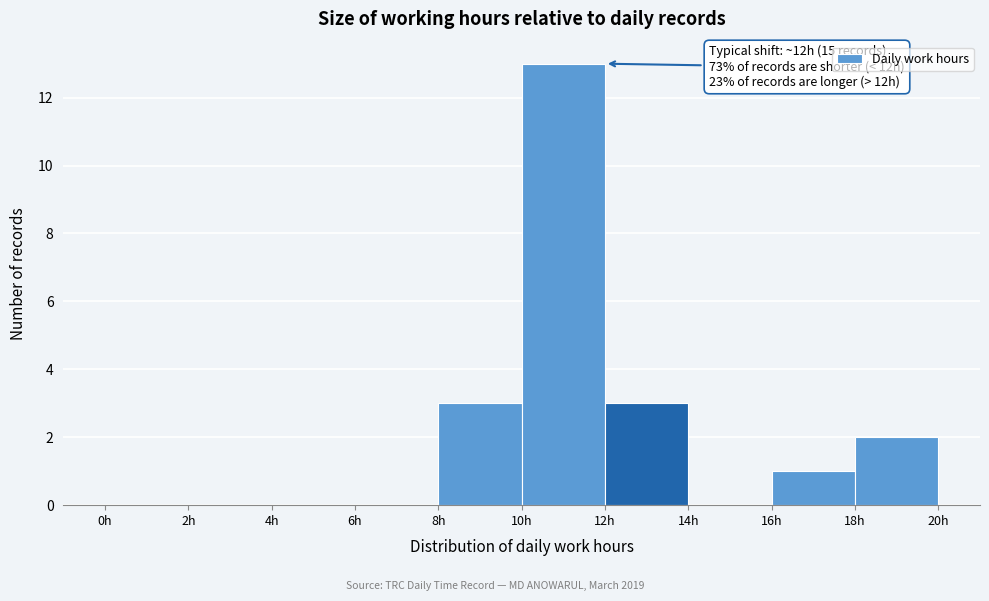

Which range on the x-axis has the tallest bar?

10 to 12